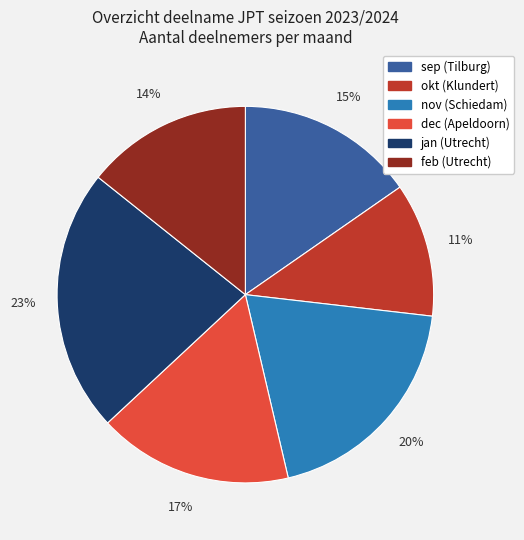

What percentage is the sep (Tilburg) slice, to the nearest percent?

15%